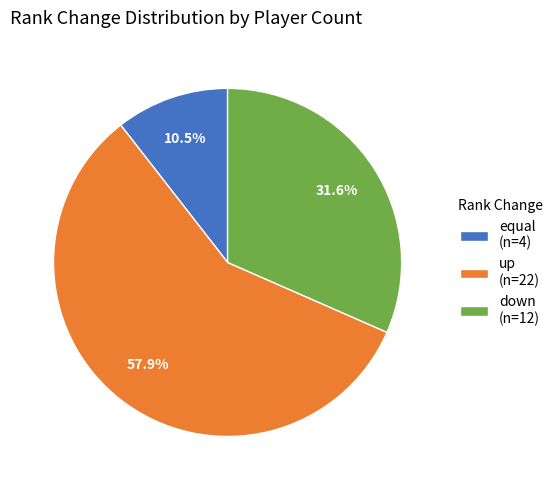

Which has a higher value, up (n=22) or down (n=12)?

up (n=22)